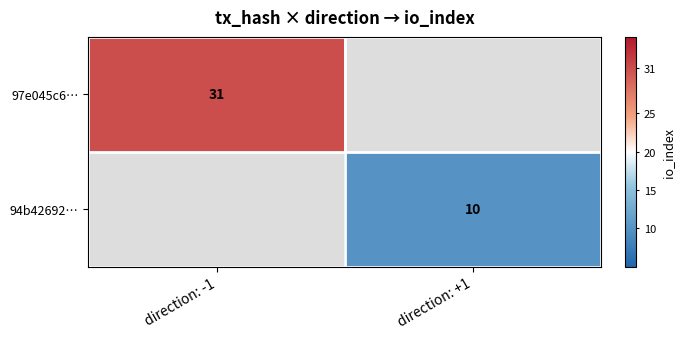

The value of 97e045c6… at direction: -1 is 31. True or false?

True